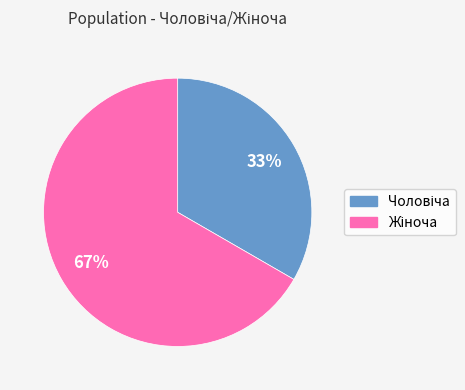

To the nearest percent, what is the average slice percentage?

50%